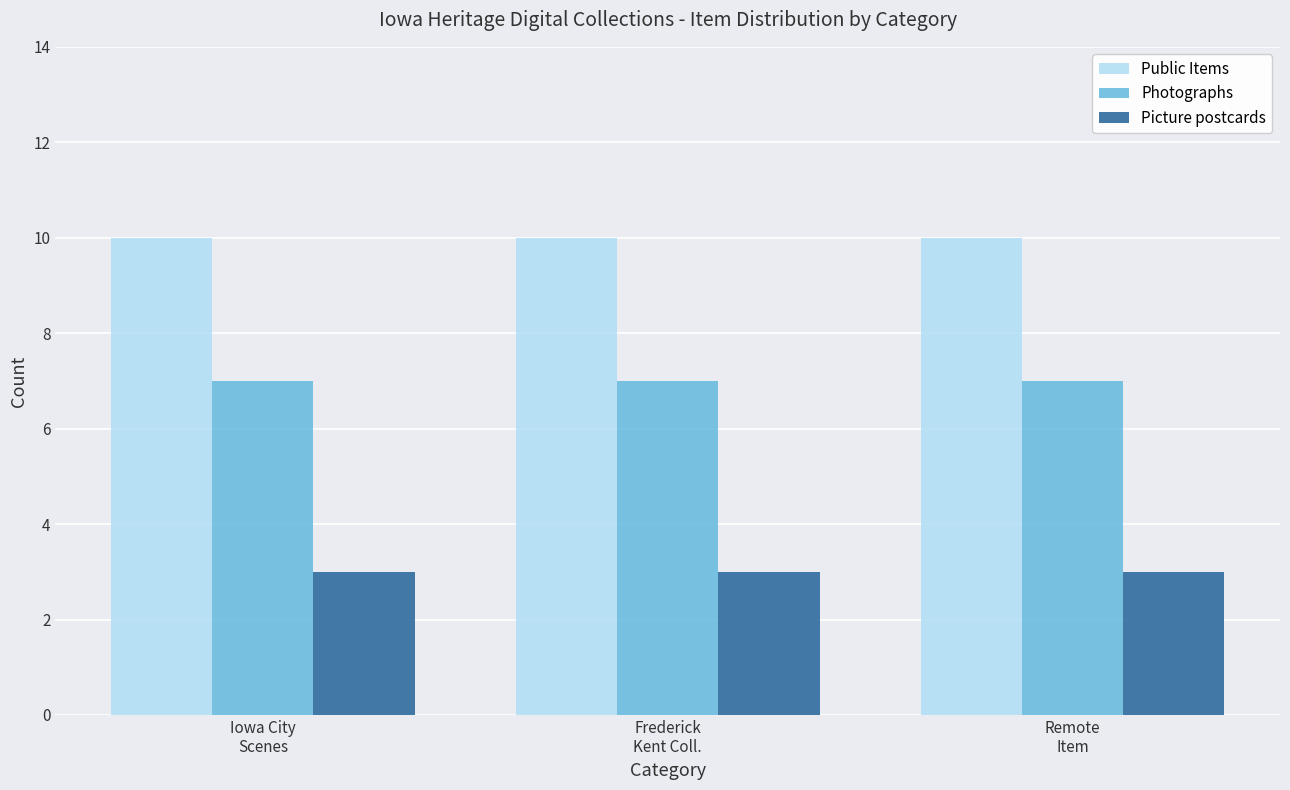

Reading right to left, what are all the values shown in this chart?

Public Items: 10	10	10
Photographs: 7	7	7
Picture postcards: 3	3	3